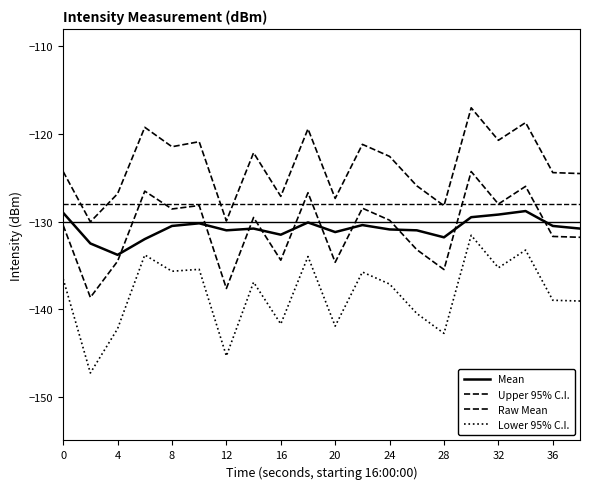

List the series in order of their peak value, highest first.

Upper 95% C.I., Raw Mean, Mean, Lower 95% C.I.